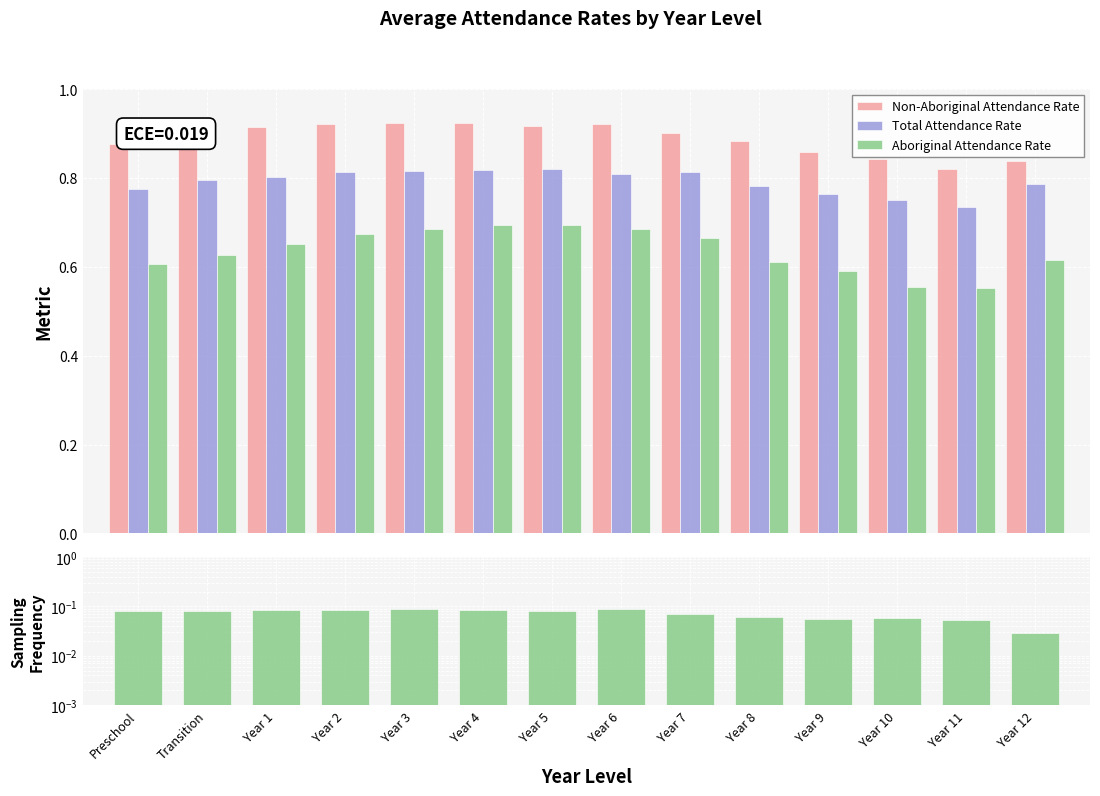

The Total Attendance Rate series shows 1.3 at Year 9. True or false?

False